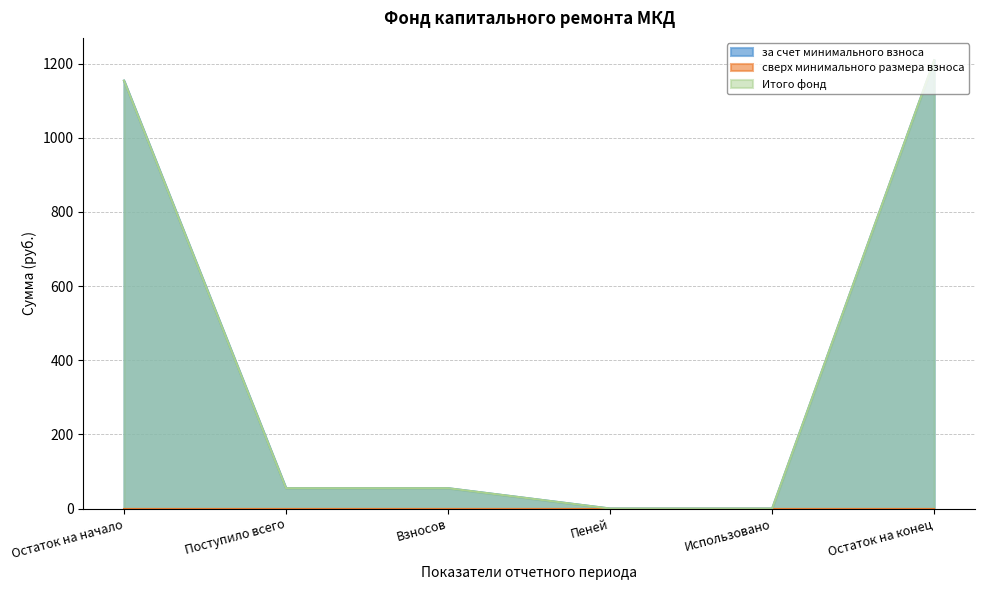

What is the average value of the за счет минимального взноса series?

412.1